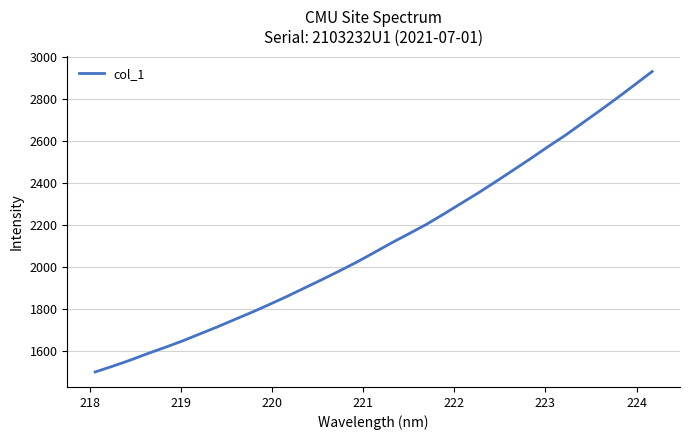

What is the smallest value displayed?

1499.2